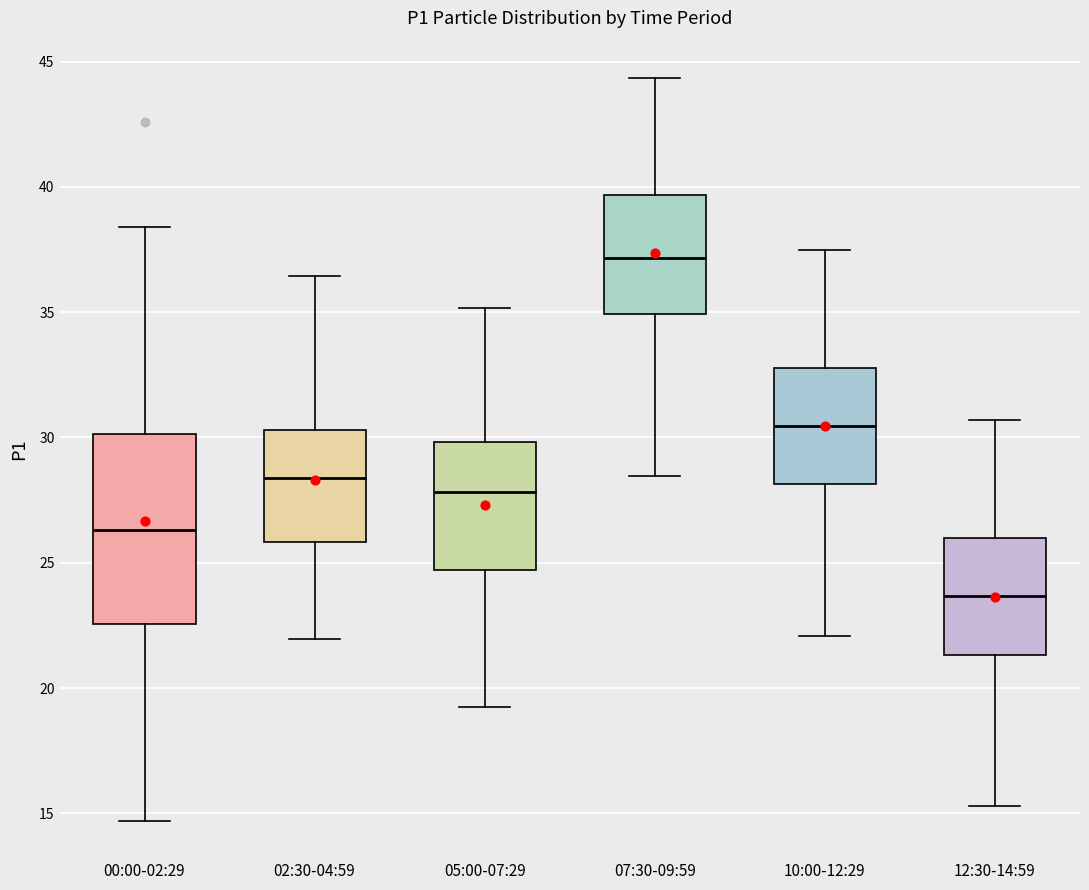

Reading left to right, read every box against the y-axis: the position of its median line, the range the box covers, and the ends of its whiskers. The values are not printed on the chart, so give them approximately, as read against the axis.

00:00-02:29: median 26.5, box 22.5 to 30.0, whiskers 14.5 to 38.5
02:30-04:59: median 28.5, box 26.0 to 30.5, whiskers 22.0 to 36.5
05:00-07:29: median 28.0, box 24.5 to 30.0, whiskers 19.5 to 35.0
07:30-09:59: median 37.0, box 35.0 to 39.5, whiskers 28.5 to 44.5
10:00-12:29: median 30.5, box 28.0 to 33.0, whiskers 22.0 to 37.5
12:30-14:59: median 23.5, box 21.5 to 26.0, whiskers 15.5 to 30.5